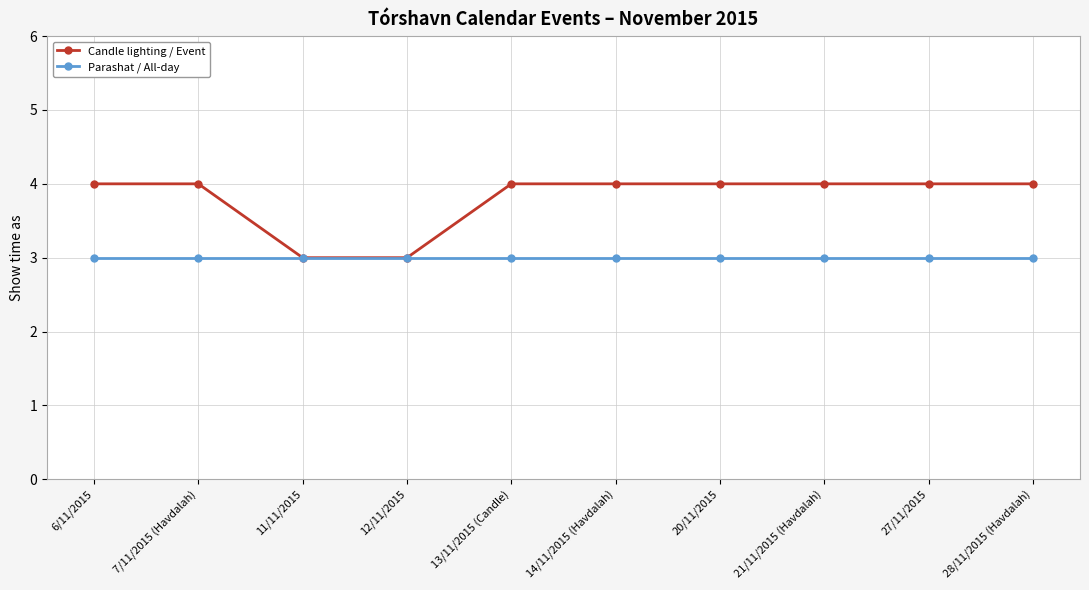

Is it true that Candle lighting / Event equals 4 at 14/11/2015 (Havdalah)?

True